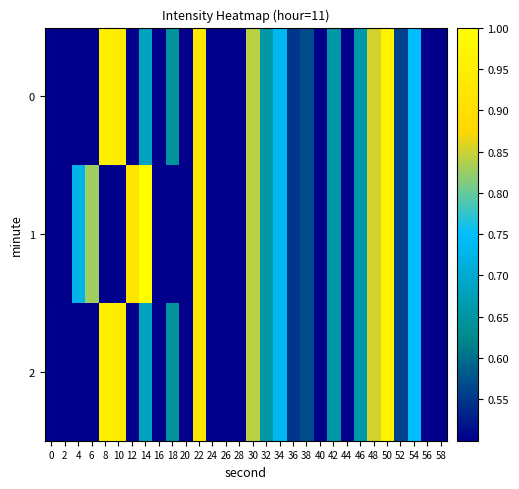

How many data points does each series have?

30